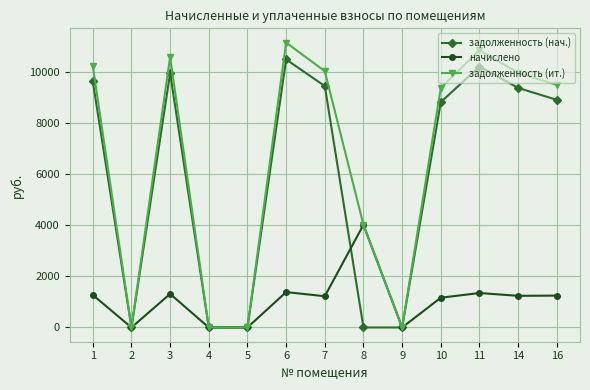

At which category does начислено reach its first local peak?

3